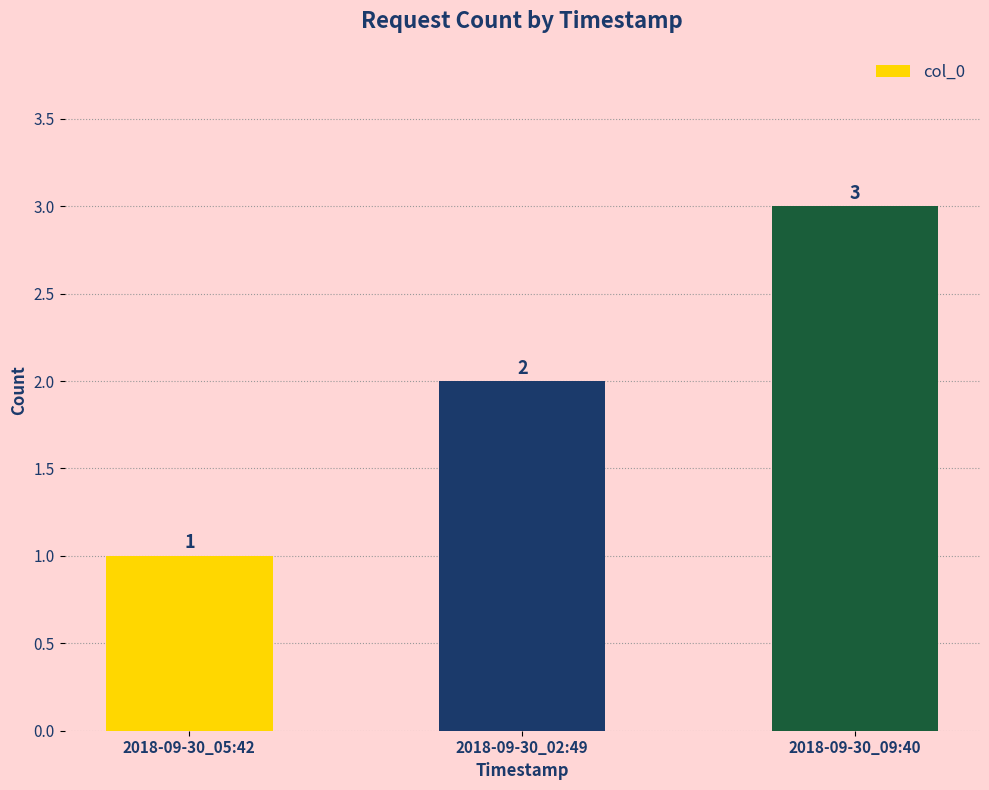

Reading left to right, list all the values displayed in this chart.

2018-09-30_05:42=1	2018-09-30_02:49=2	2018-09-30_09:40=3